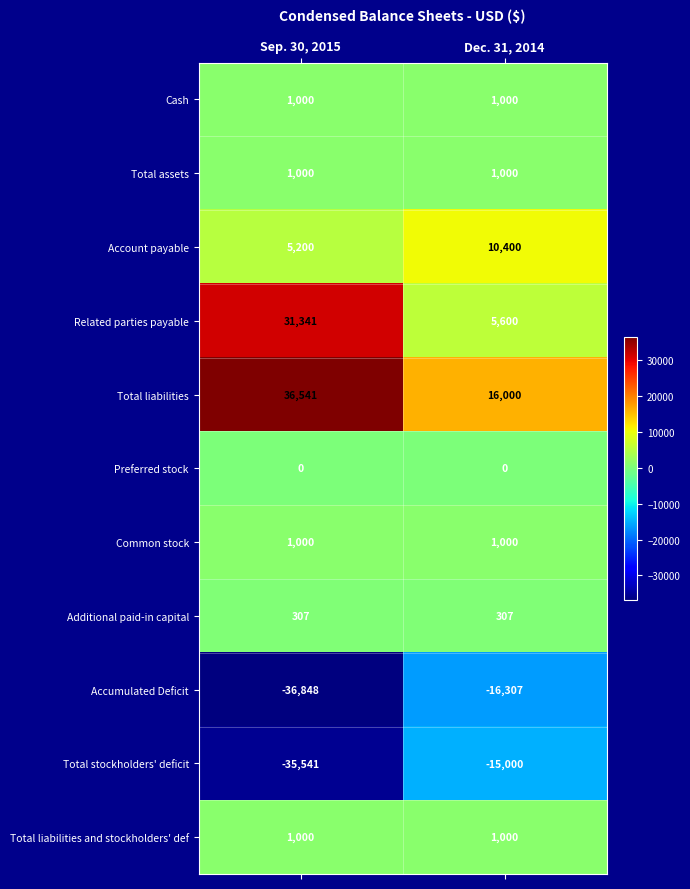

At how many categories does at least one series exceed 33141?

1